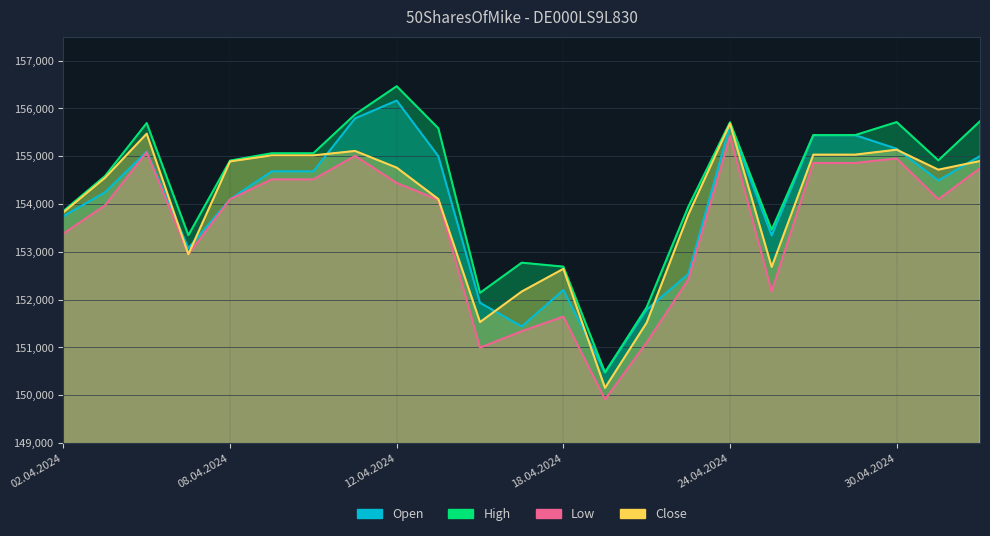

At which label does Open reach its minimum?

19.04.2024